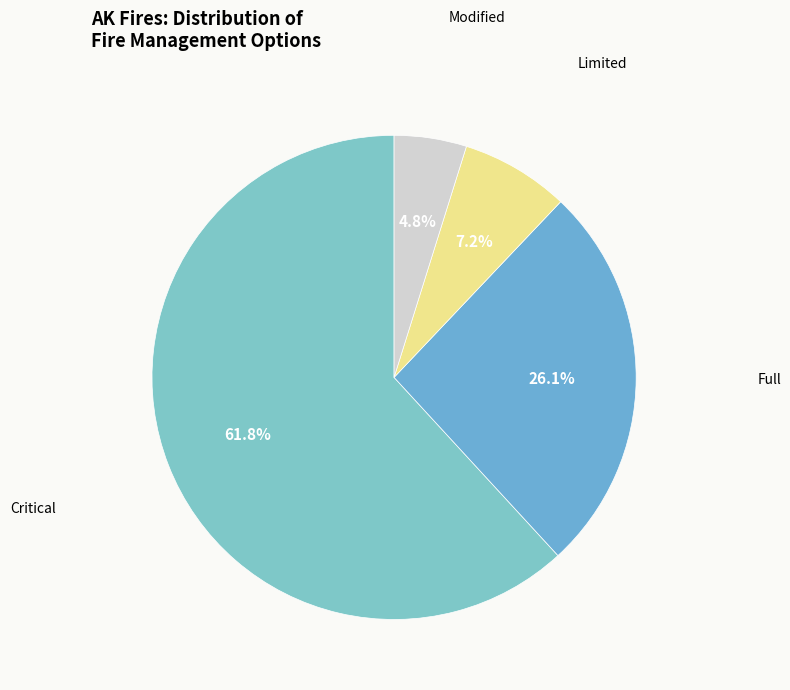

How many slices are in this pie chart?

4